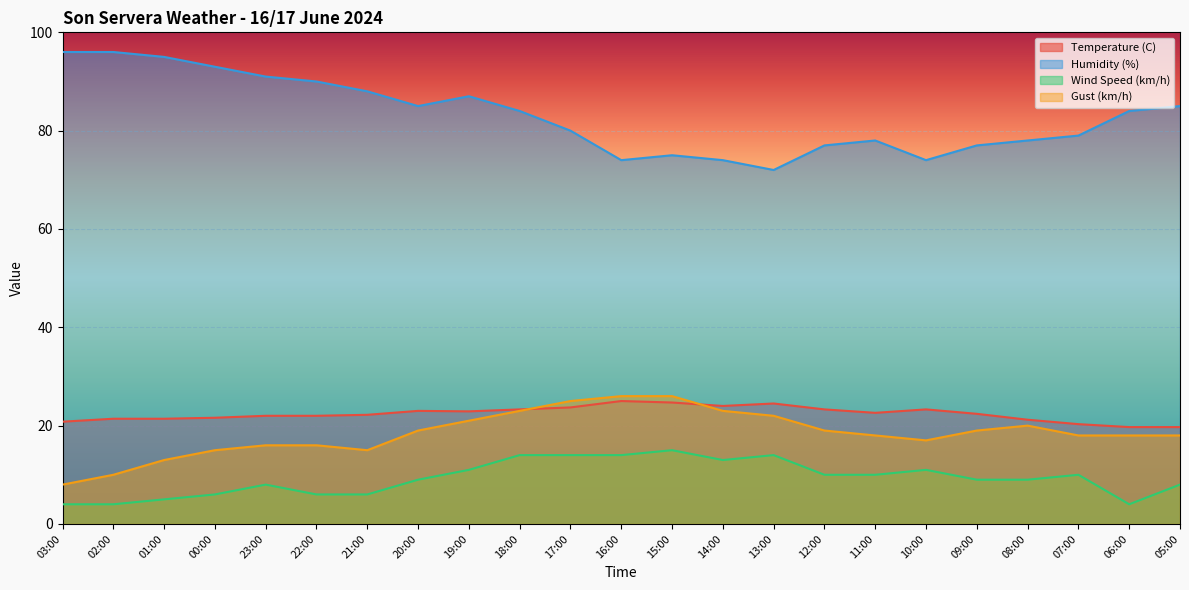

What is the sum of all Gust (km/h) values?

425.0